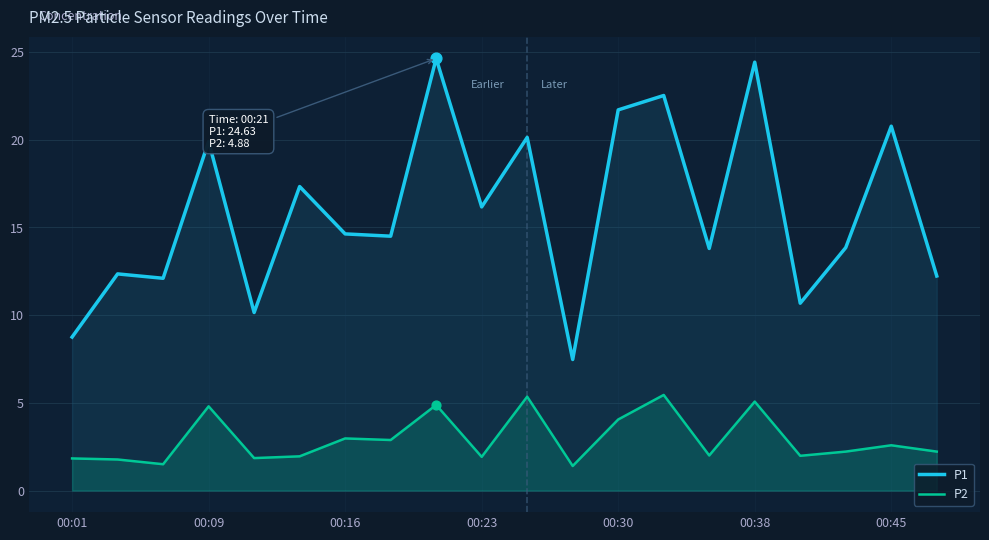

At how many categories does at least one series exceed 16?

9